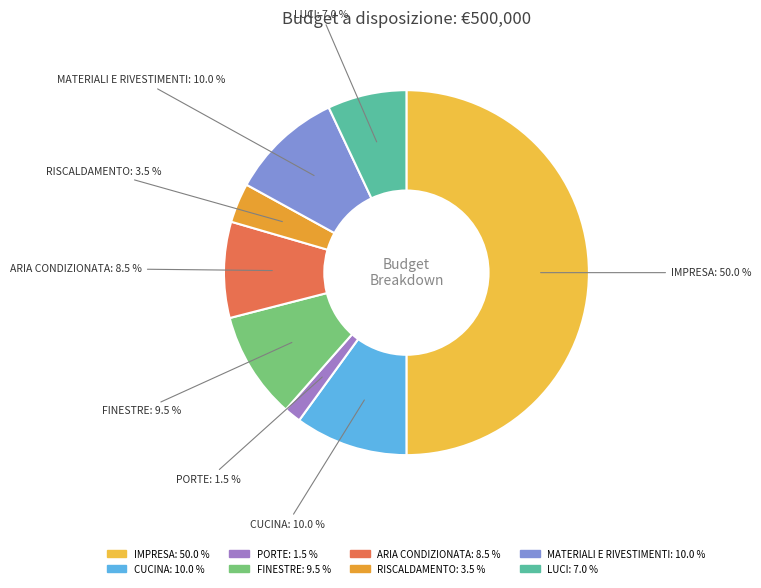

Does CUCINA account for over 50% of the chart?

No